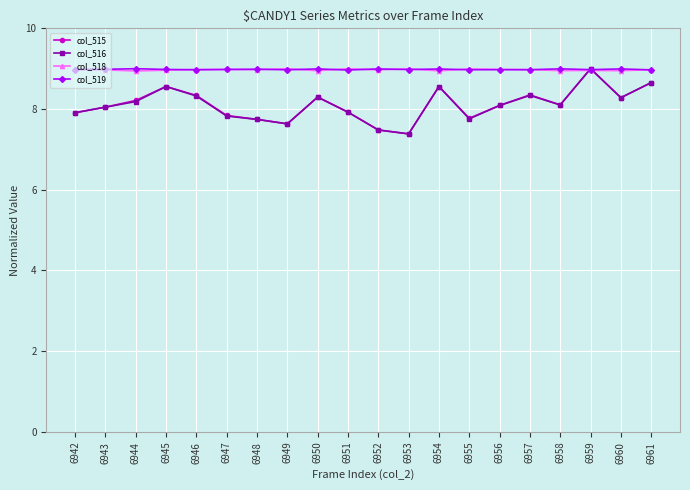

What are all the series names shown in the legend?

col_515, col_516, col_518, col_519